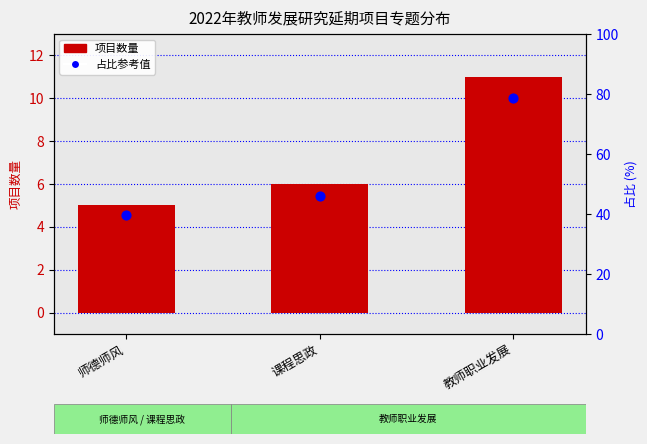

What are all the series names shown in the legend?

项目数量, 占比参考值